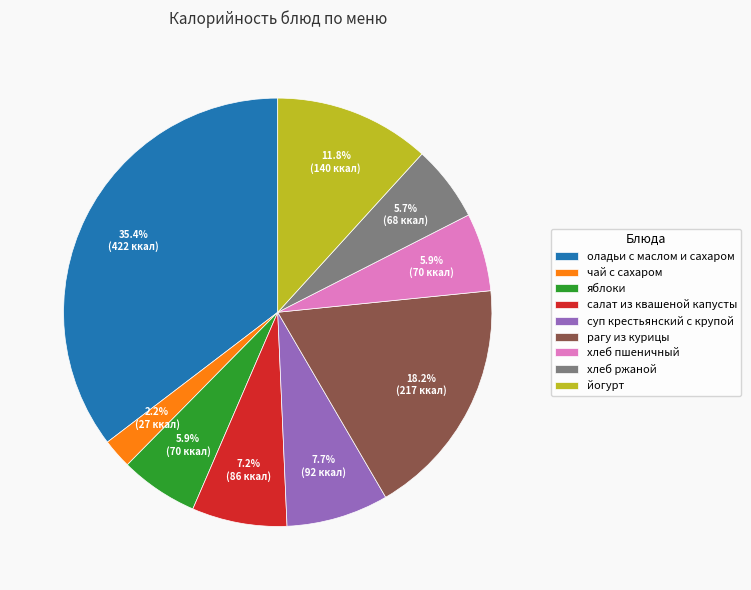

To the nearest percent, what percentage of the pie is йогурт?

12%